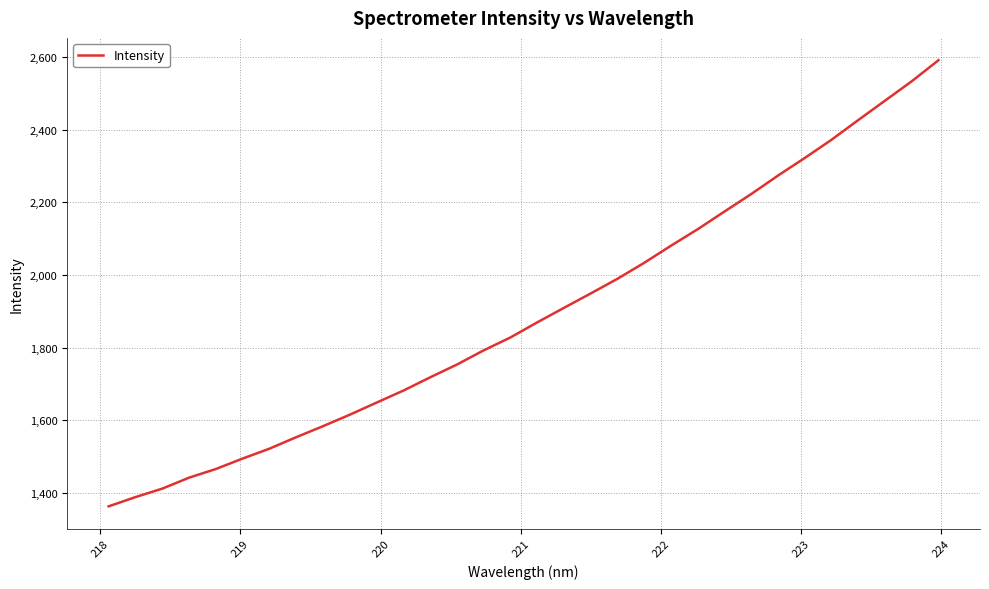

What is the smallest value displayed?

1363.7